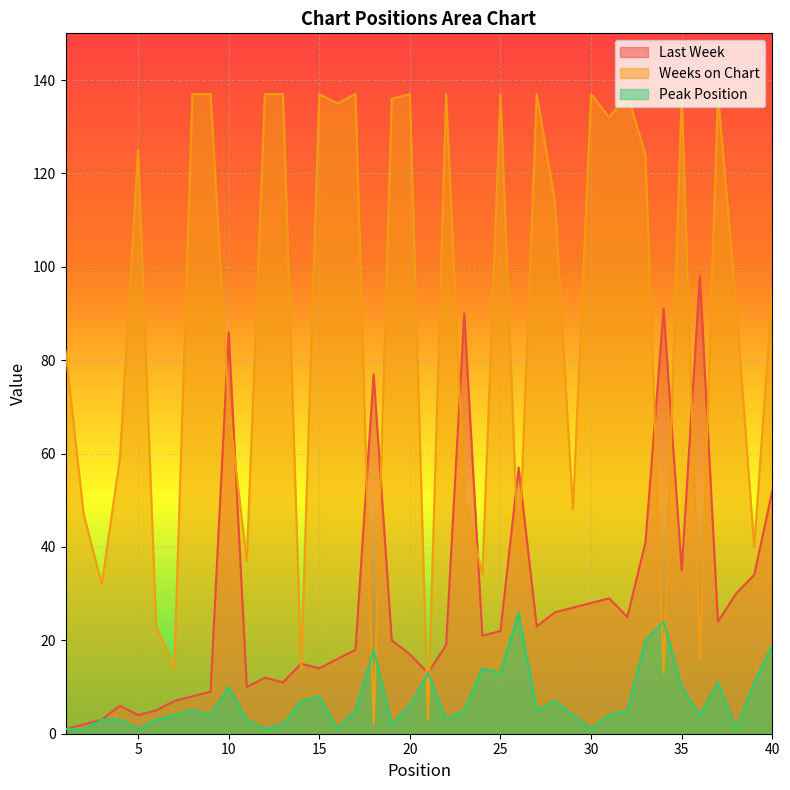

What is the total value across all series at 20?

160